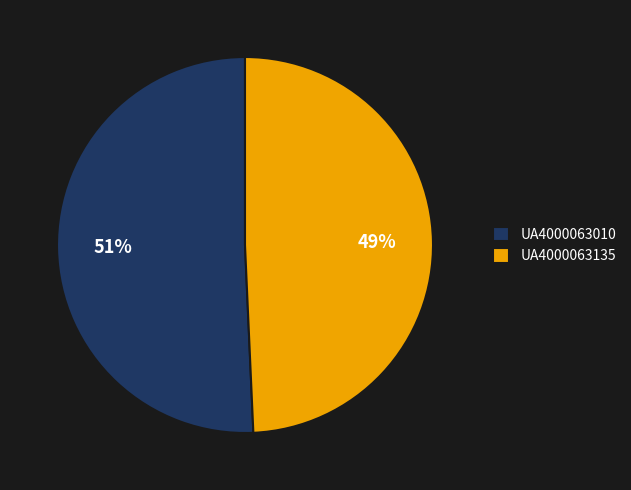

To the nearest percent, what portion does UA4000063135 represent?

49%